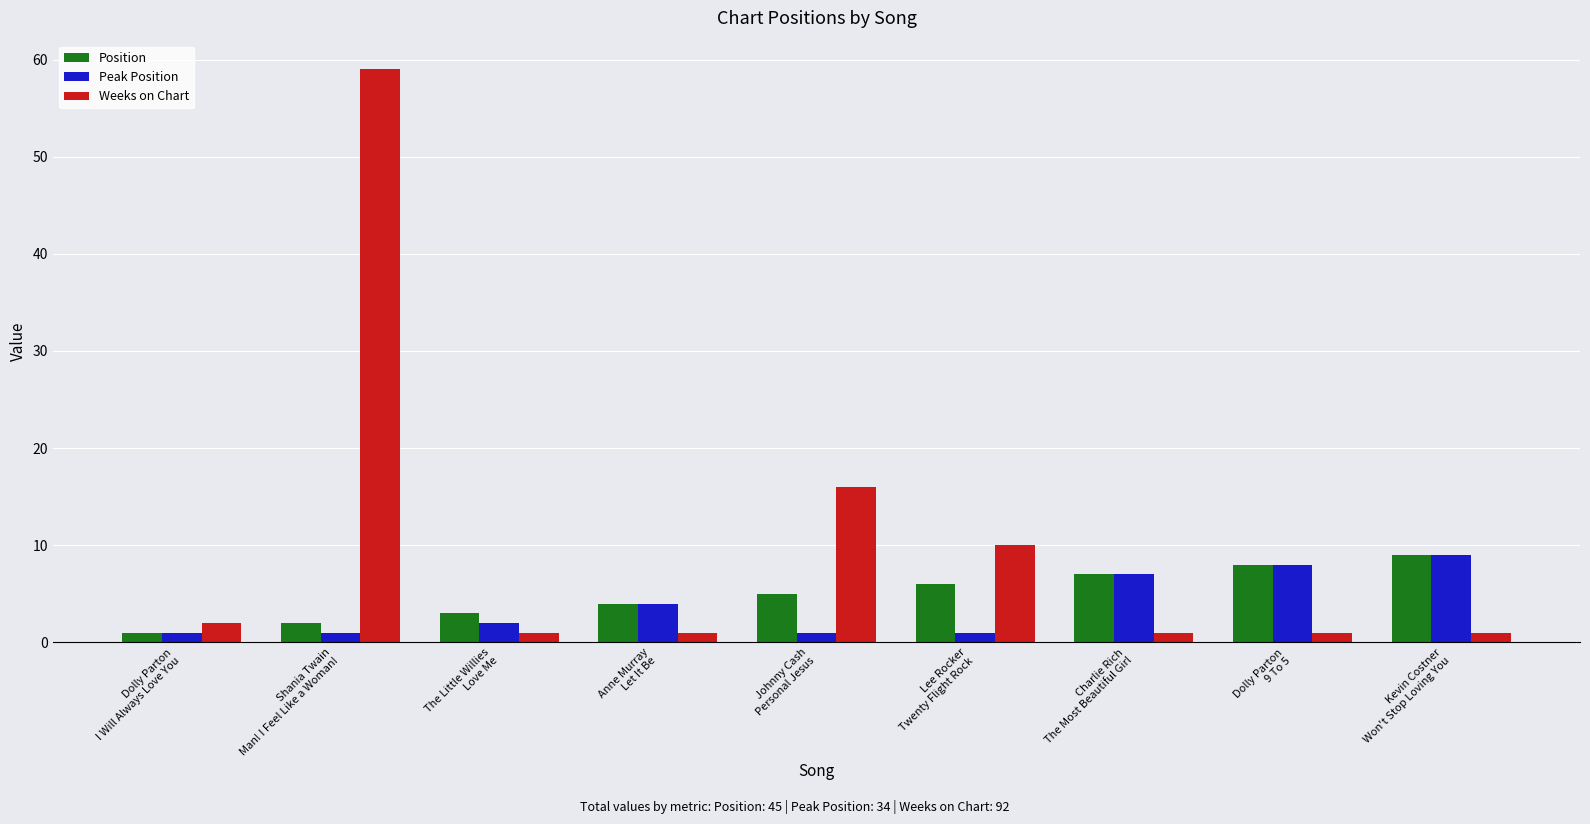

Are the bars horizontal?

No